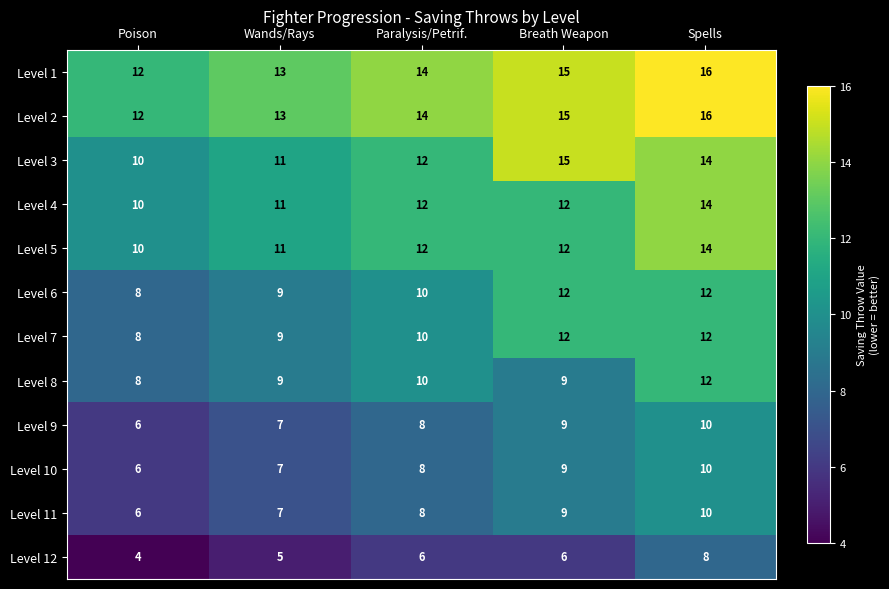

What value does the Level 8 series have at Breath Weapon?

9